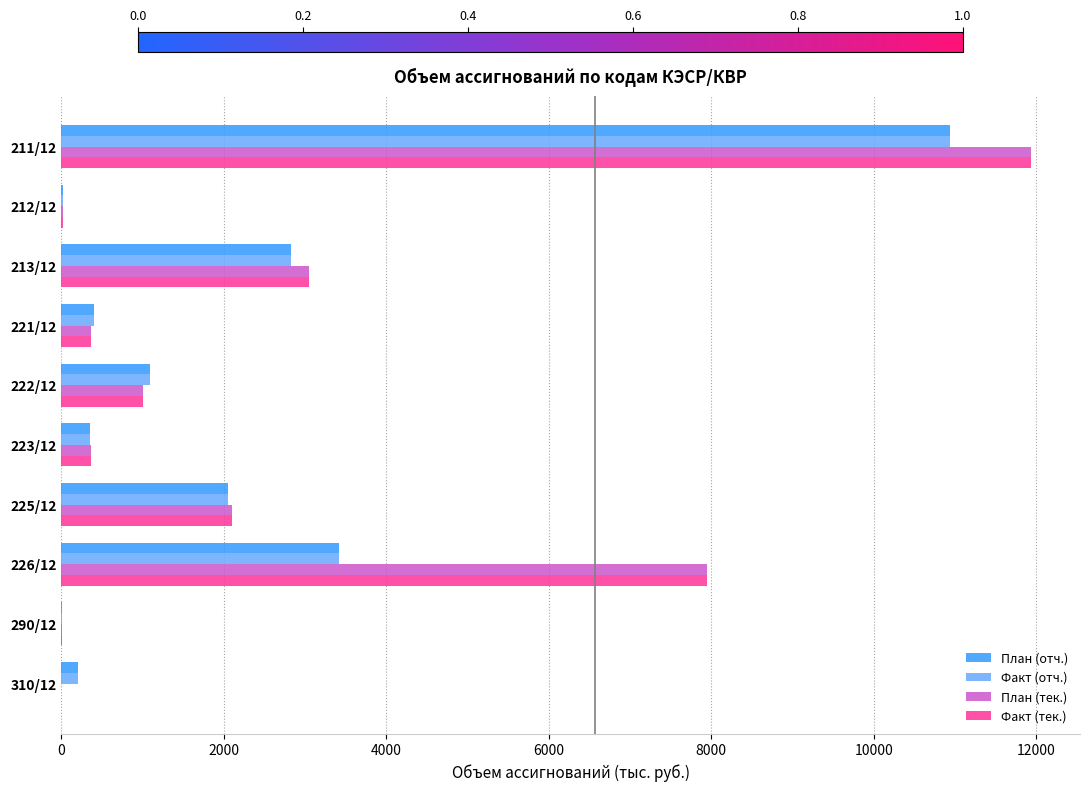

The value of План (тек.) at 222/12 is 290.7. True or false?

False